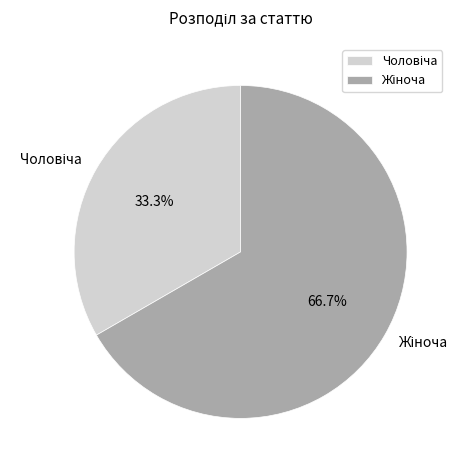

Is there any slice that represents more than half of the pie?

Yes